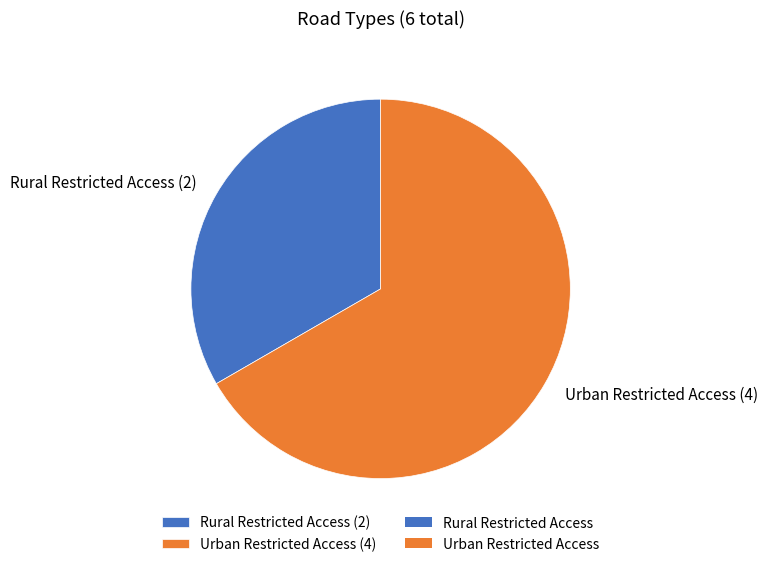

What is the smallest slice in the pie chart?

Rural Restricted Access